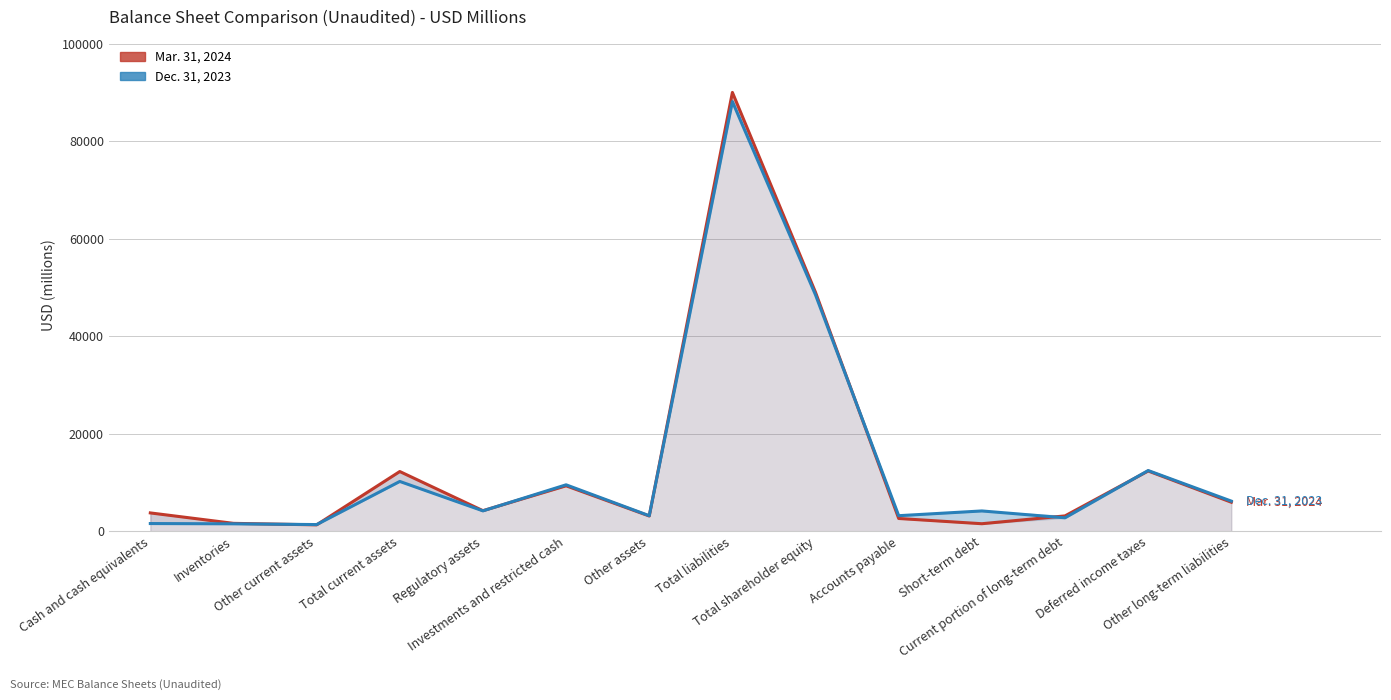

Which series has the largest total across all categories?

Mar. 31, 2024